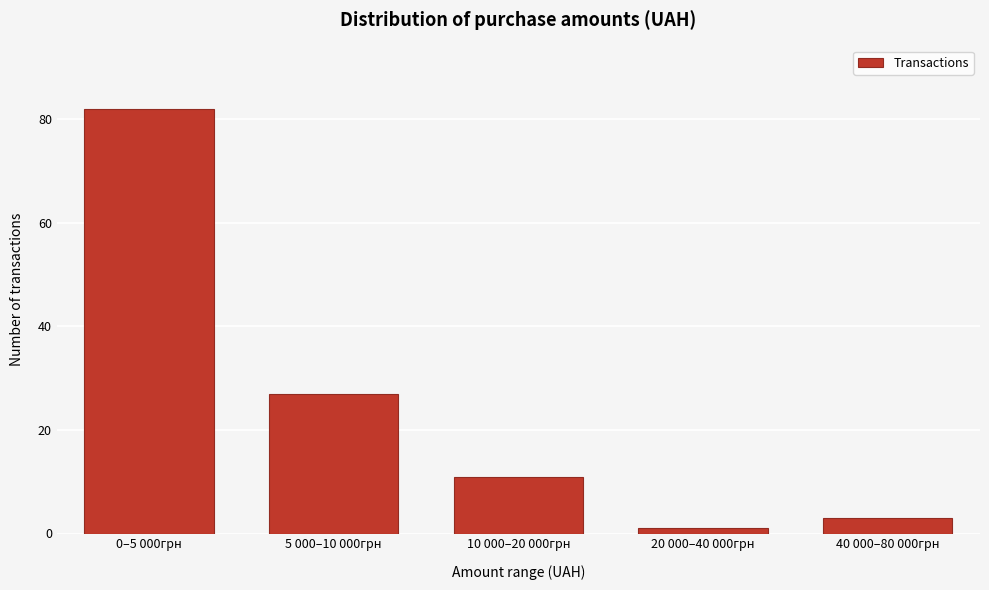

Reading left to right, list all the values displayed in this chart.

82	27	11	1	3